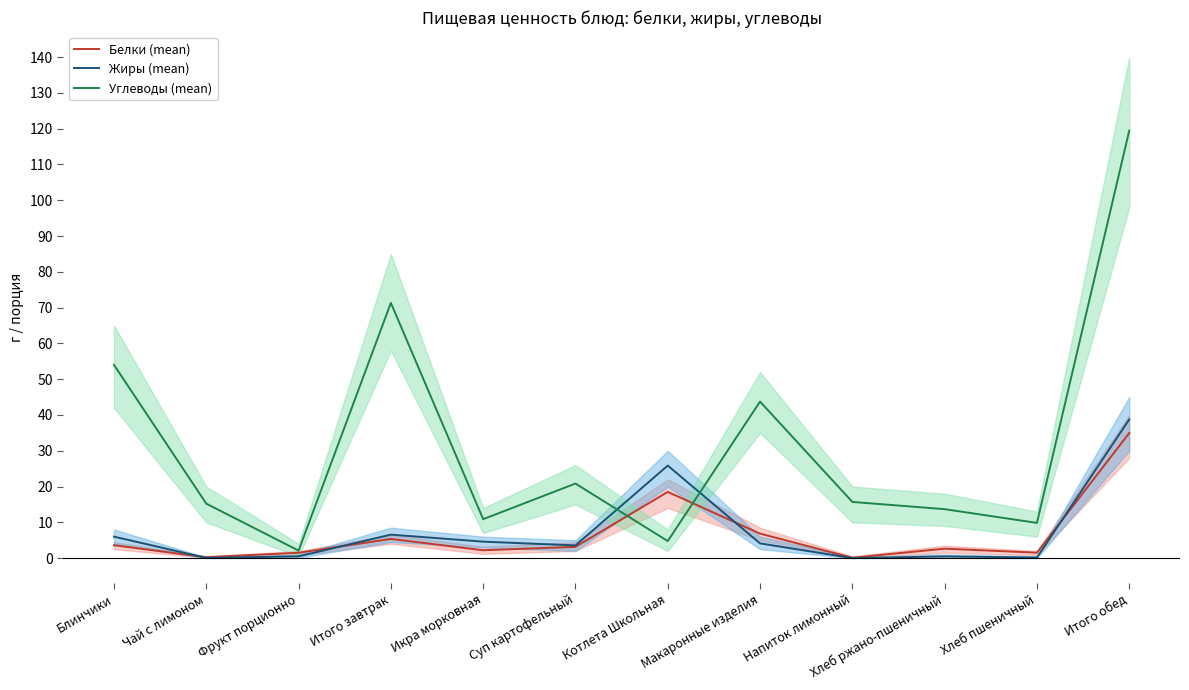

Which series has the largest range (max minus min)?

Углеводы (mean)